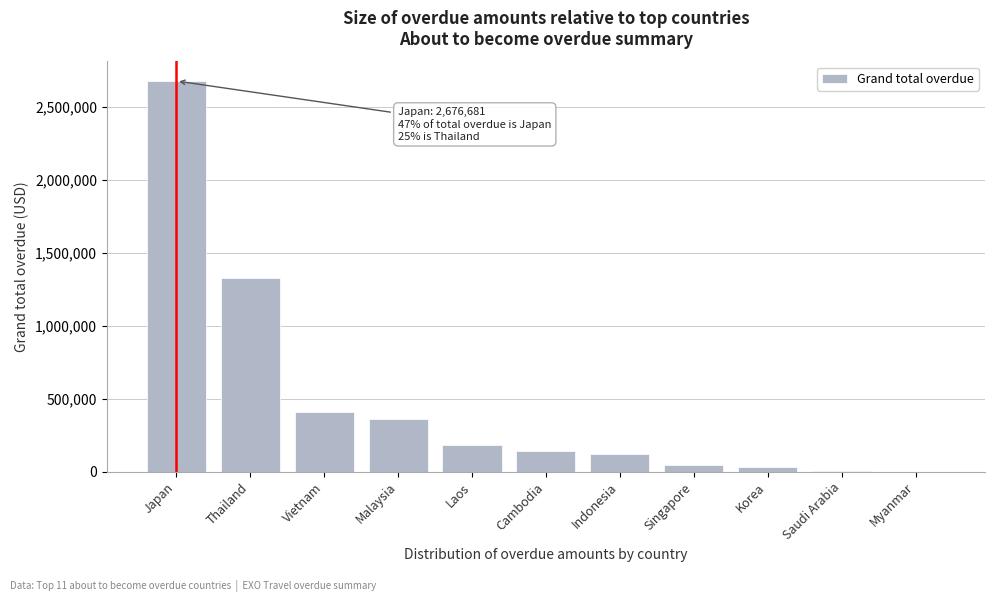

What is the approximate value at Cambodia?

142150.0